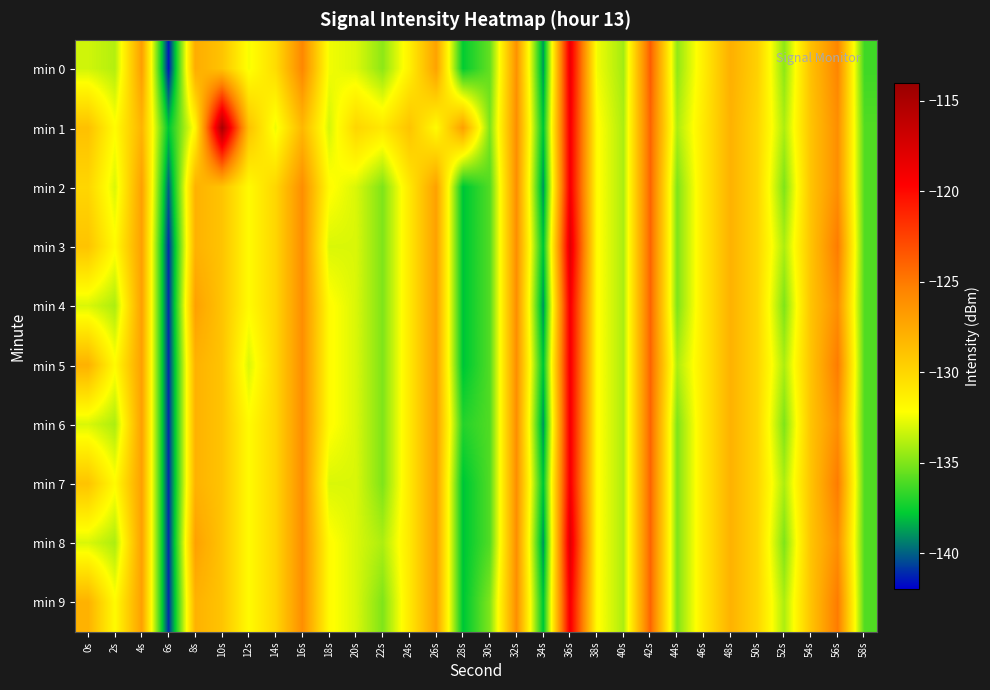

What is the minimum value shown in the chart?

-141.5